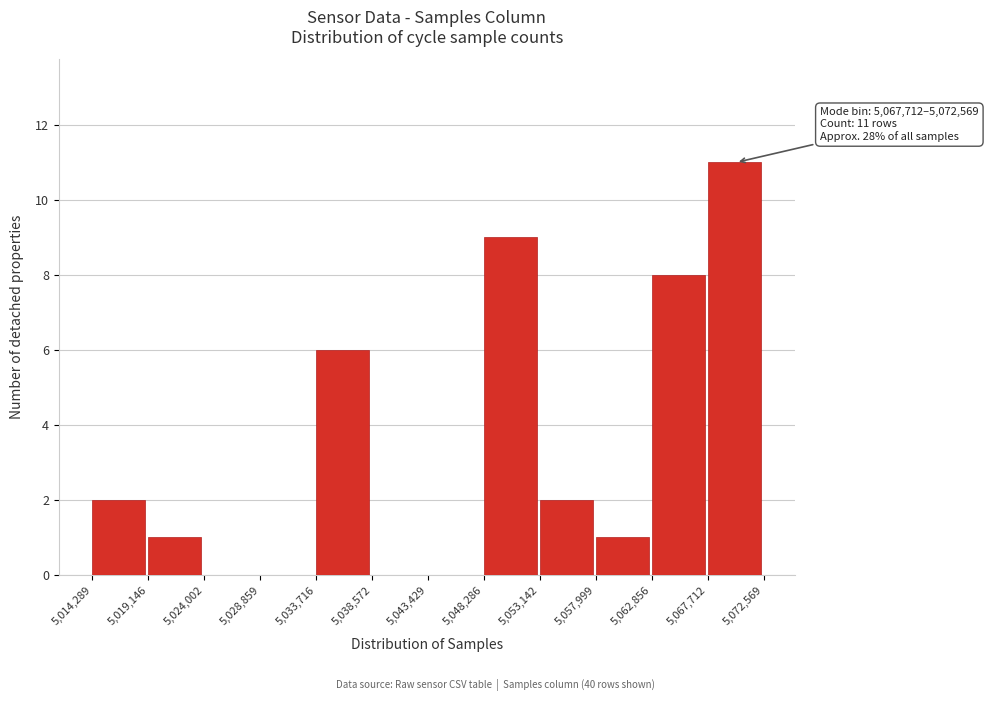

Over which range of the x-axis is the bar tallest?

5,067,712 to 5,072,569